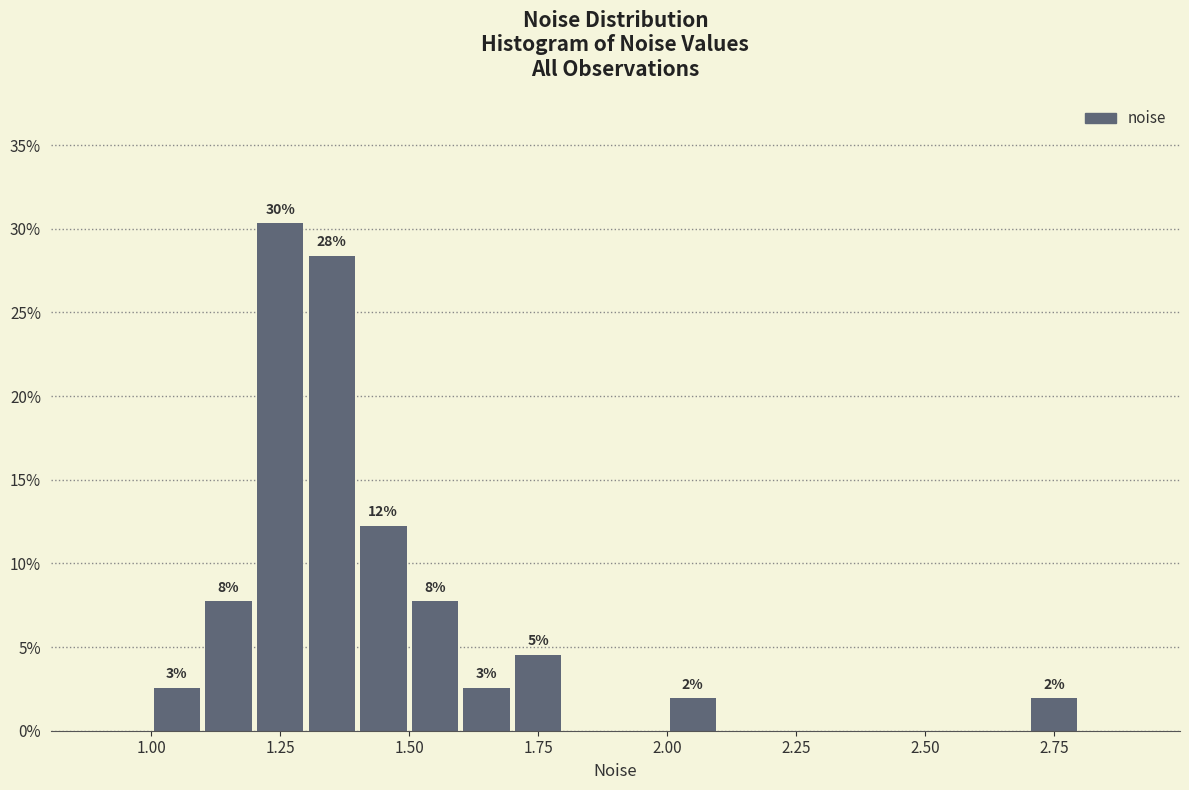

Around what value on the x-axis is the tallest bar? Give the approximate position of its centre, as read against the axis.

1.25